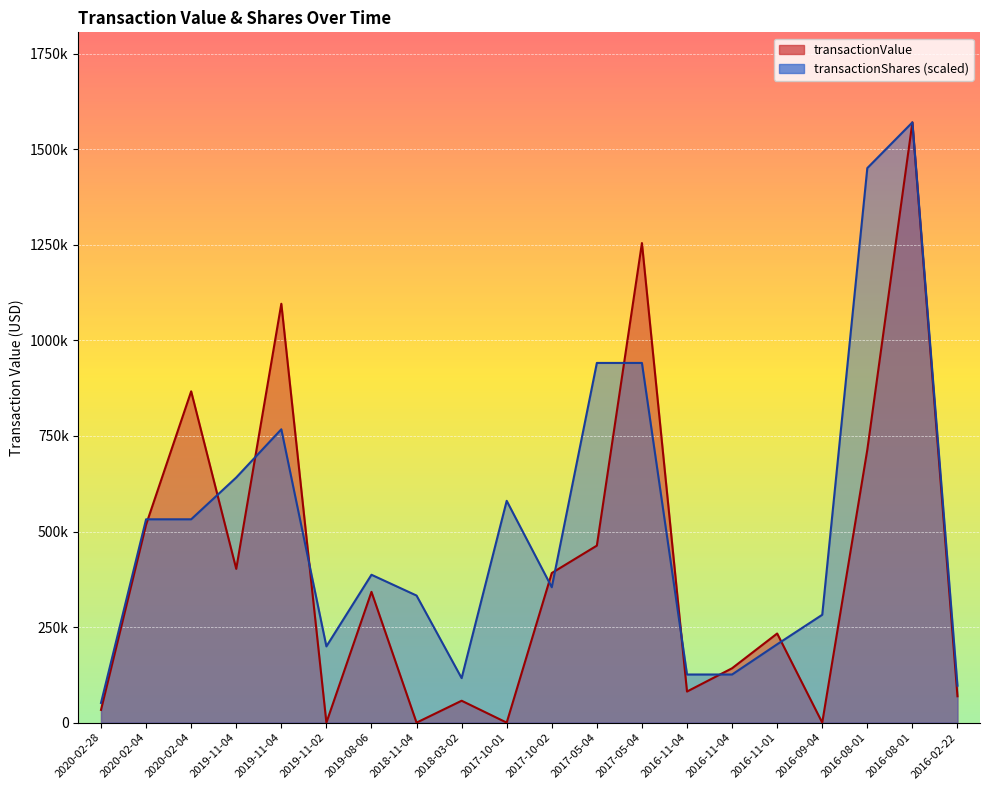

At how many categories does at least one series exceed 809029?

6